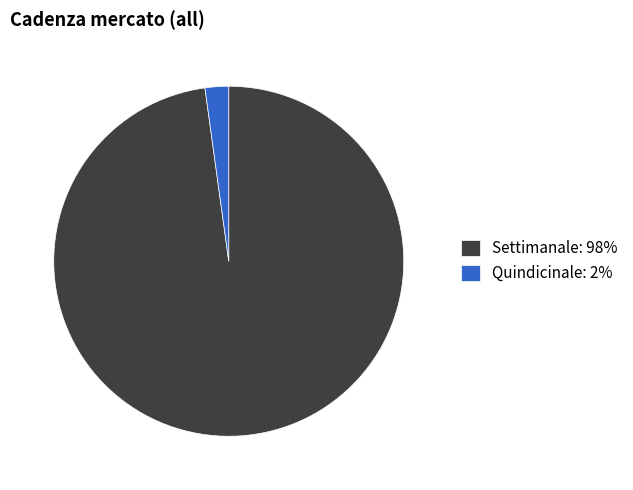

How many segments does this pie chart have?

2